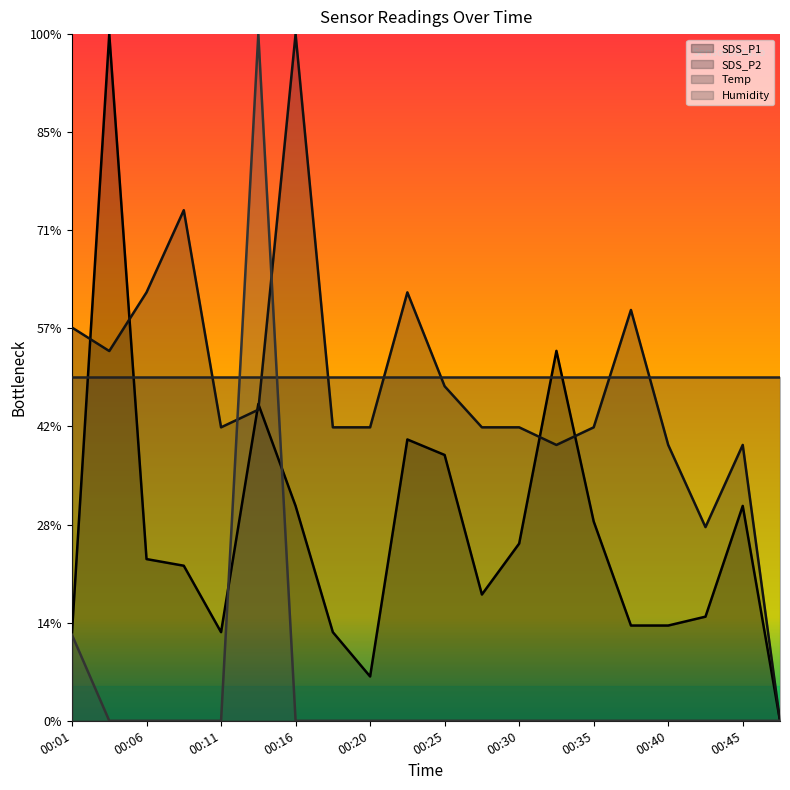

What is the difference between the maximum and minimum values in the Humidity series?

70.0